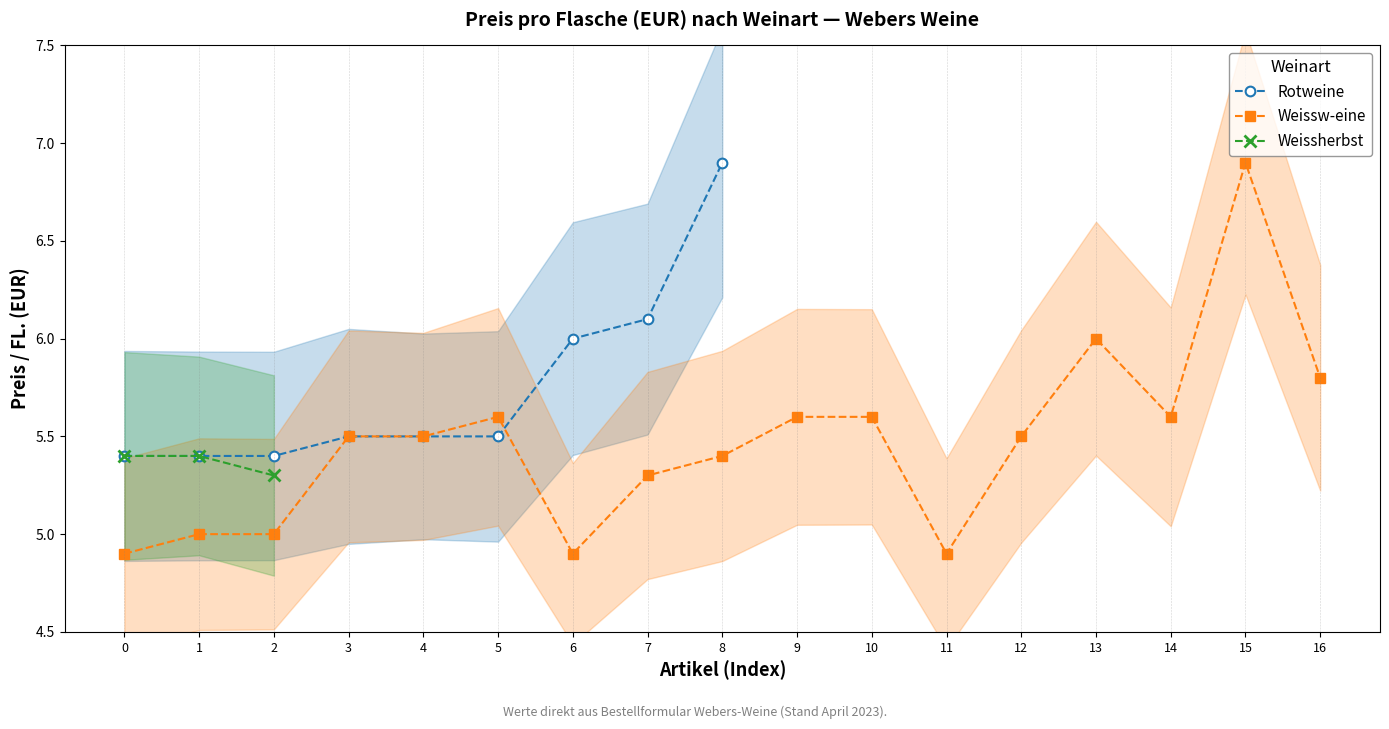

Where is Rotweine nearest to the value 6?

6